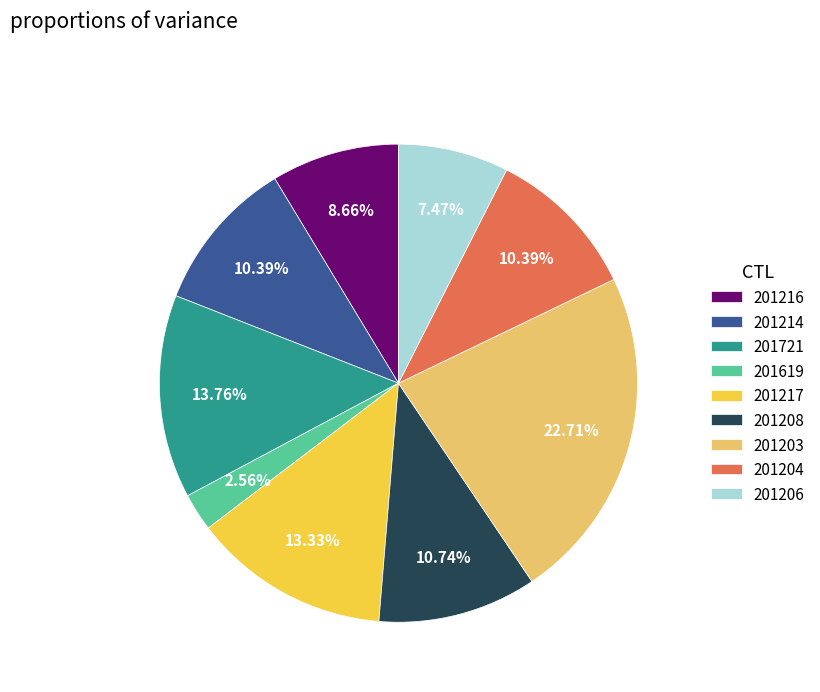

What percentage do 201208 and 201203 together represent?

33.4%